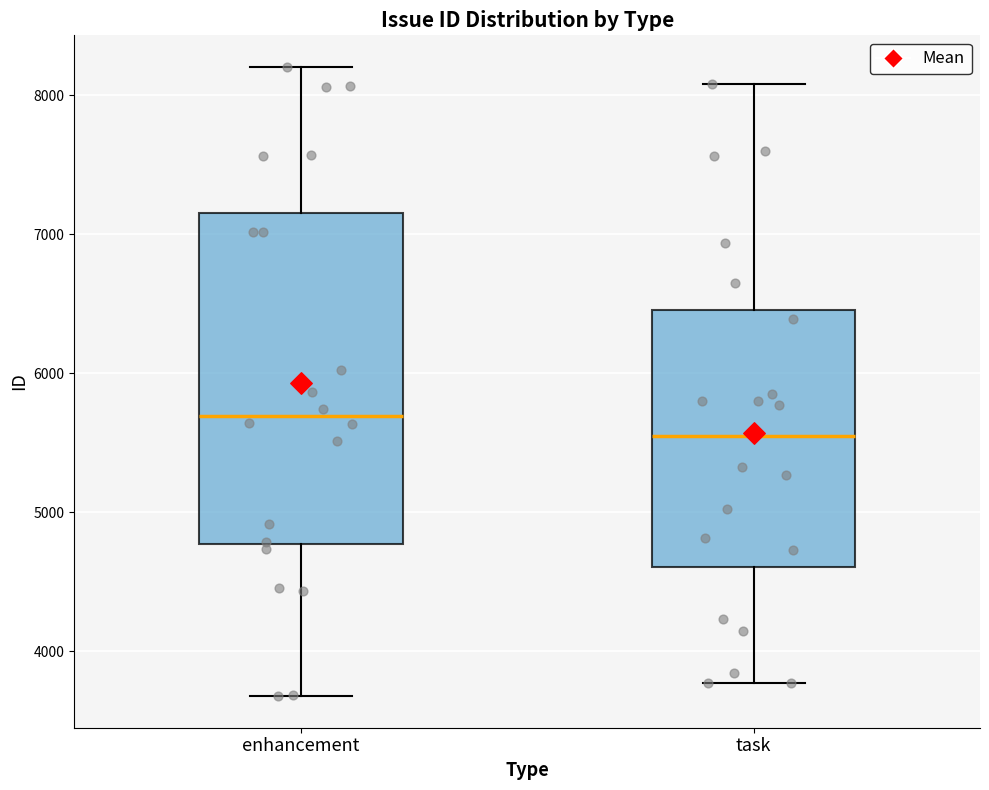

Where does the lower whisker of the box for task end on the y-axis? The values are not printed on the chart, so give them approximately, as read against the axis.

3800